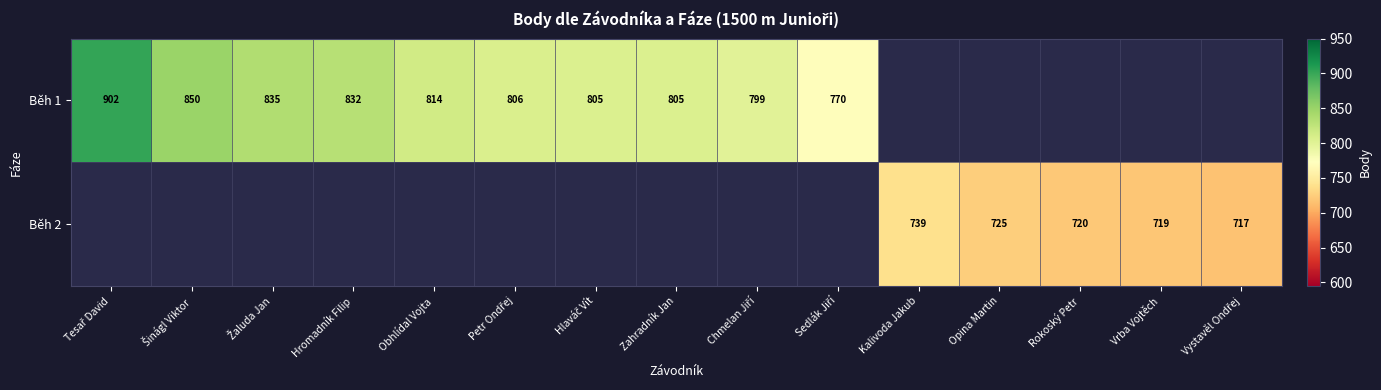

The value of Běh 1 at Zahradník Jan is 805. True or false?

True